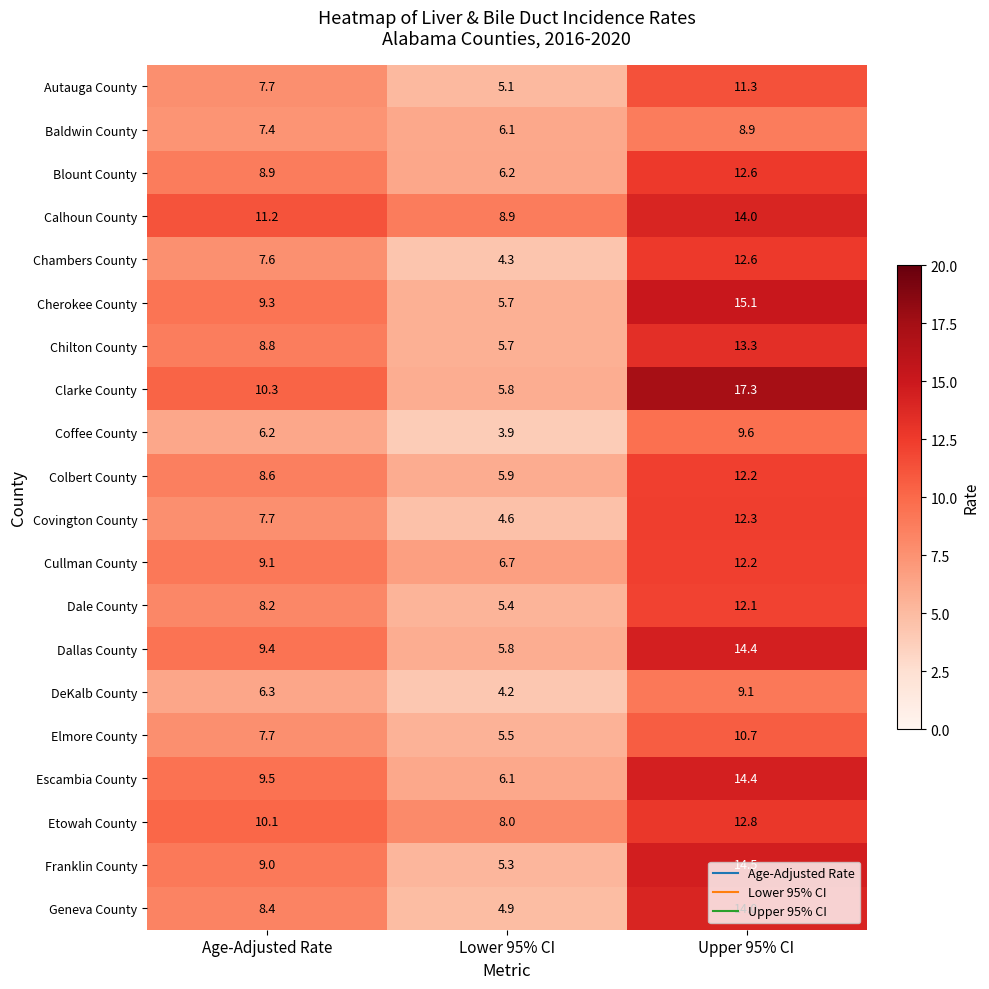

List the labels in order of Dale County value, largest first.

Upper 95% CI, Age-Adjusted Rate, Lower 95% CI